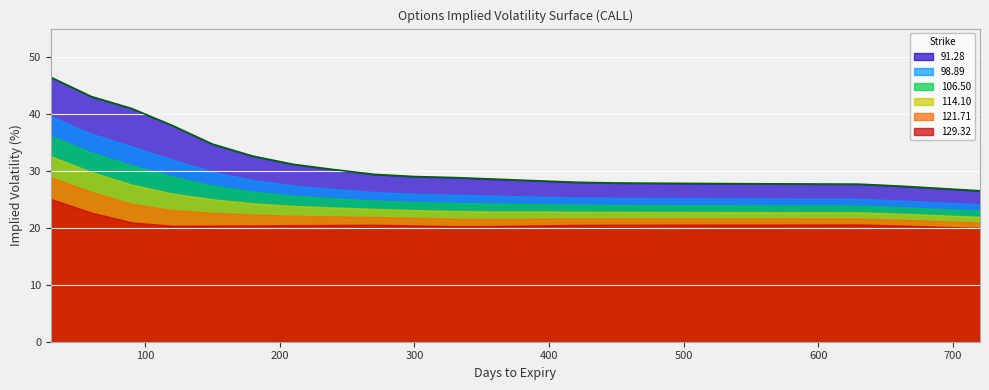

True or false: 91.28 has more than 0 points higher than both neighbors.

False